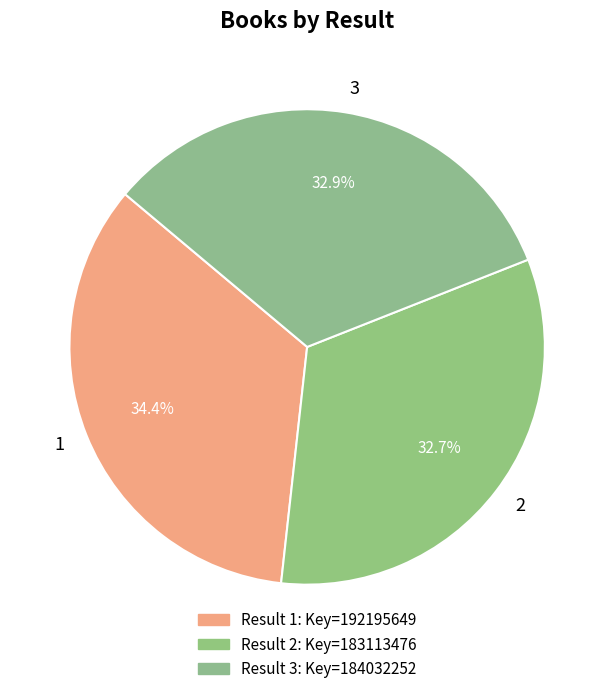

Is it true that 1 is 22% of the pie?

False